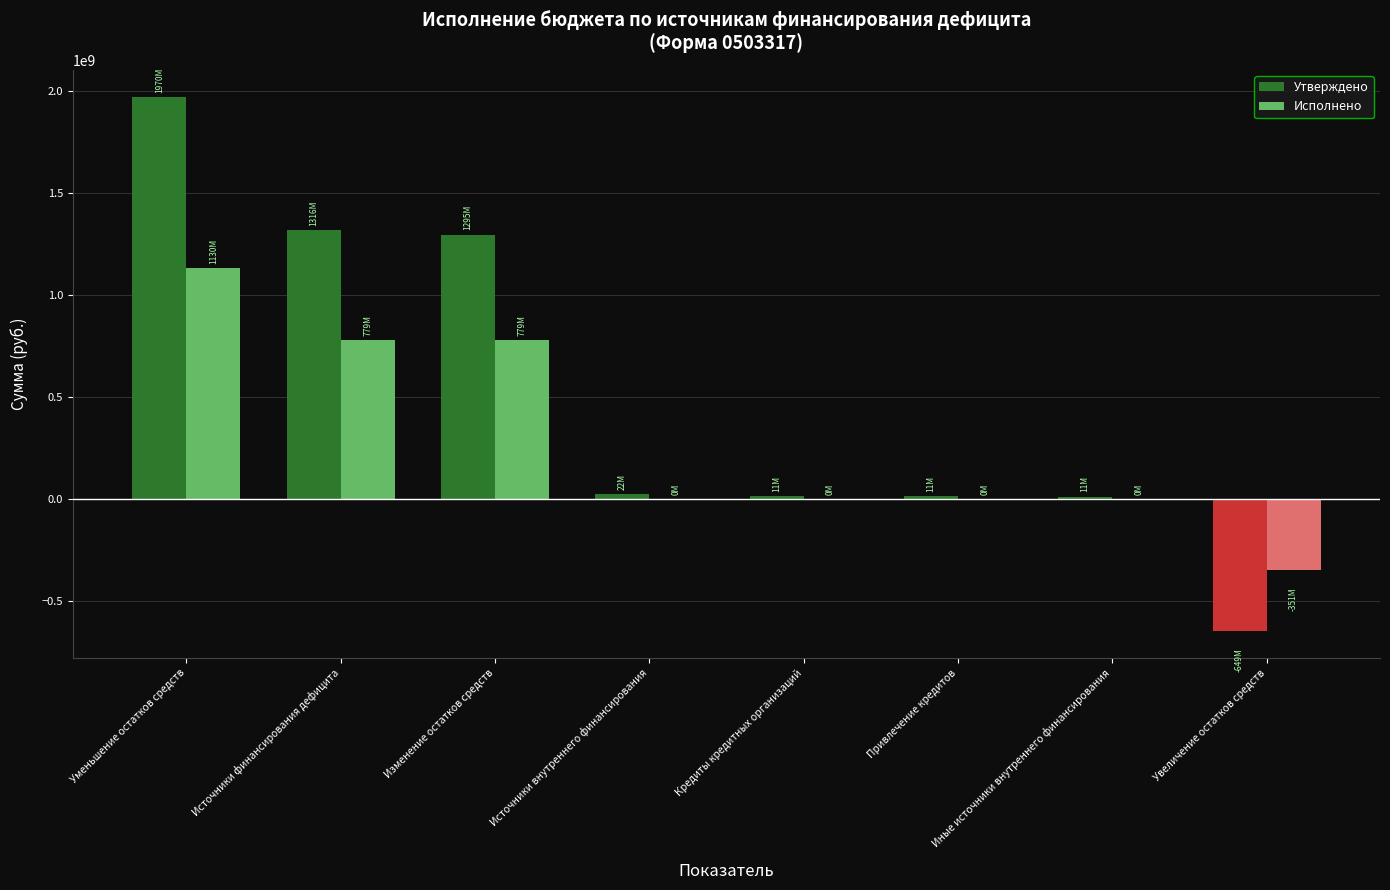

The Утверждено series shows 1294741087.1 at Изменение остатков средств. True or false?

True